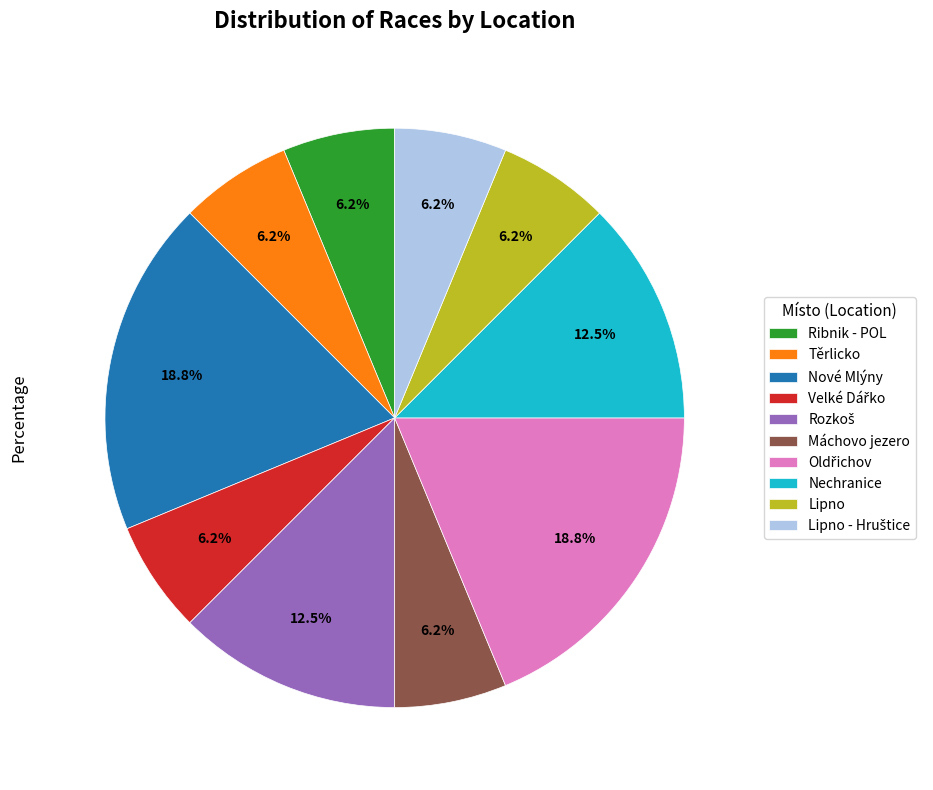

Is Nechranice the majority of the pie?

No